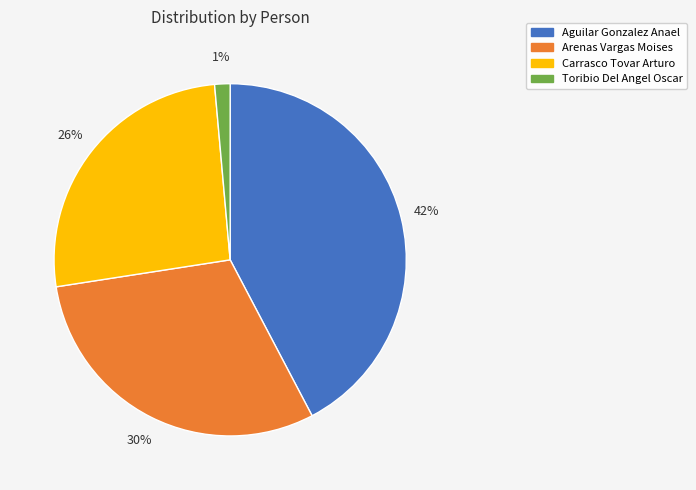

Between Aguilar Gonzalez Anael and Toribio Del Angel Oscar, which is larger?

Aguilar Gonzalez Anael